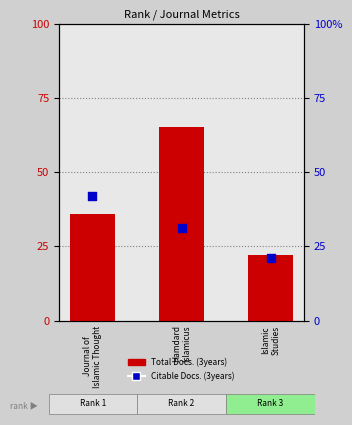

At which category is the sum across all series the highest?

Hamdard
Islamicus